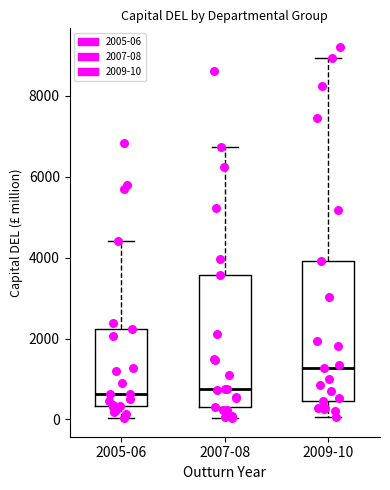

Which box is the tallest, from its lower edge to its upper edge?

2009-10